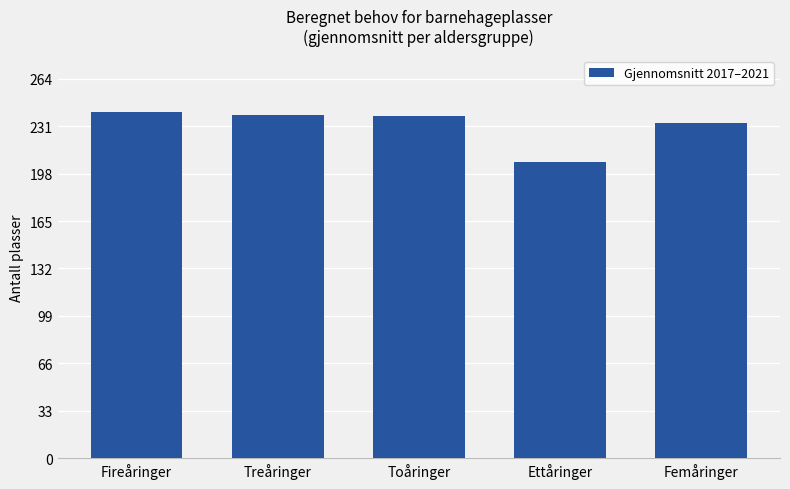

How many values are below 237?

2